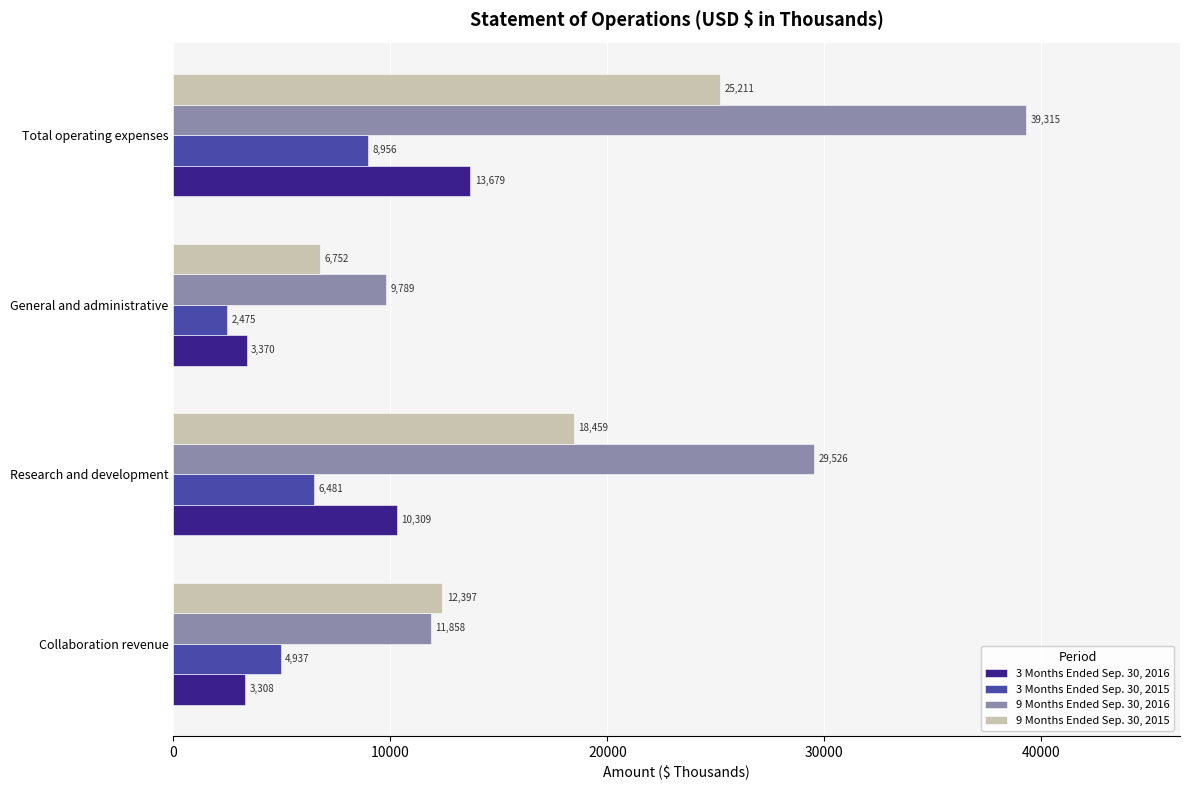

How many values in the 9 Months Ended Sep. 30, 2015 series are below 18459?

2